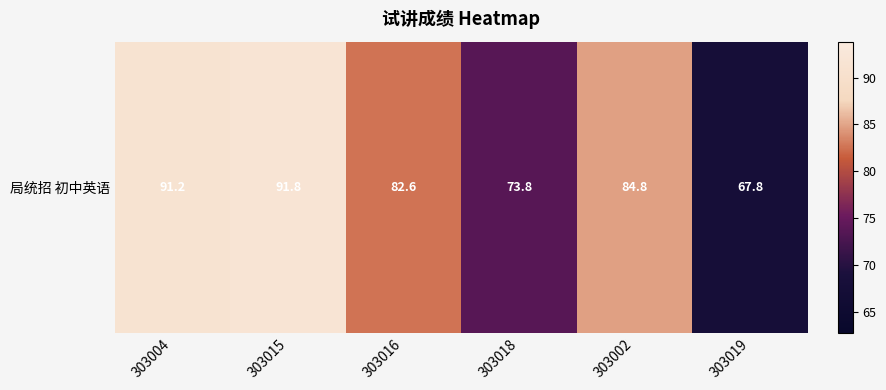

What is the greatest value displayed?

91.8